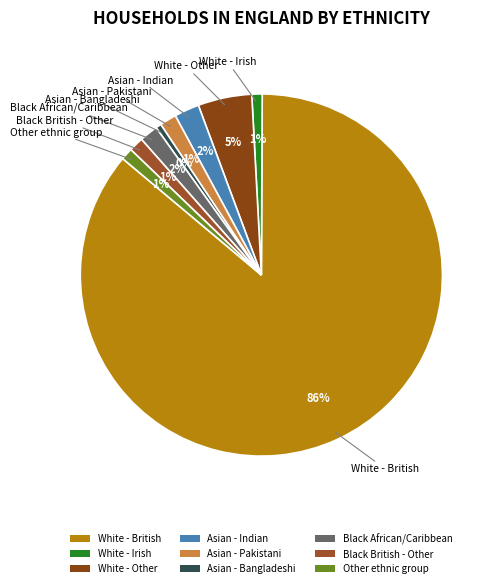

Combined, do White - British and Asian - Pakistani account for over 50%?

Yes